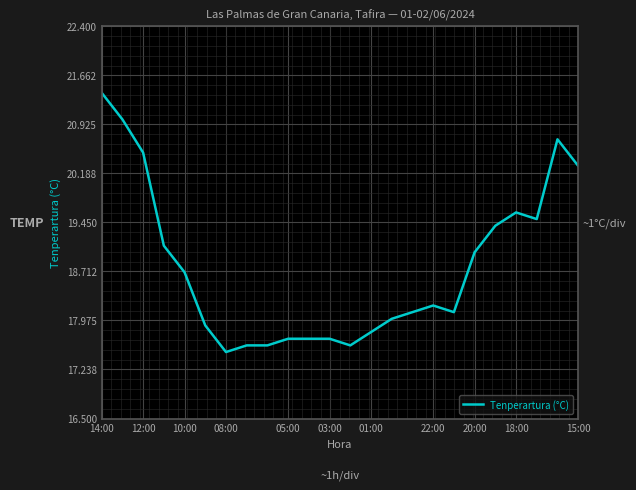

What is the greatest value displayed?

21.4